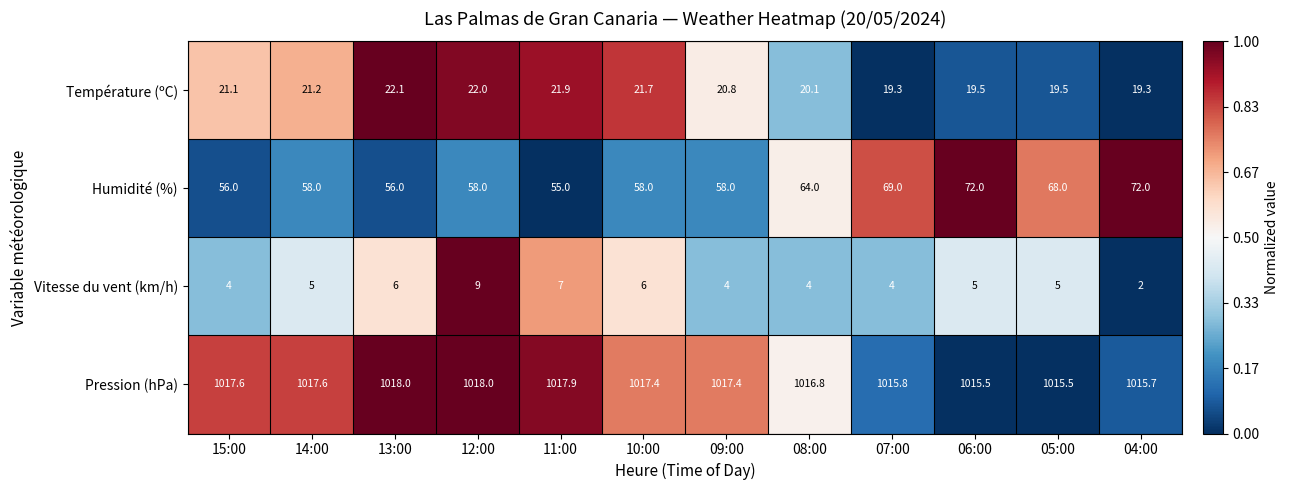

What is the spread (max minus min) of values at 15:00?

1013.6